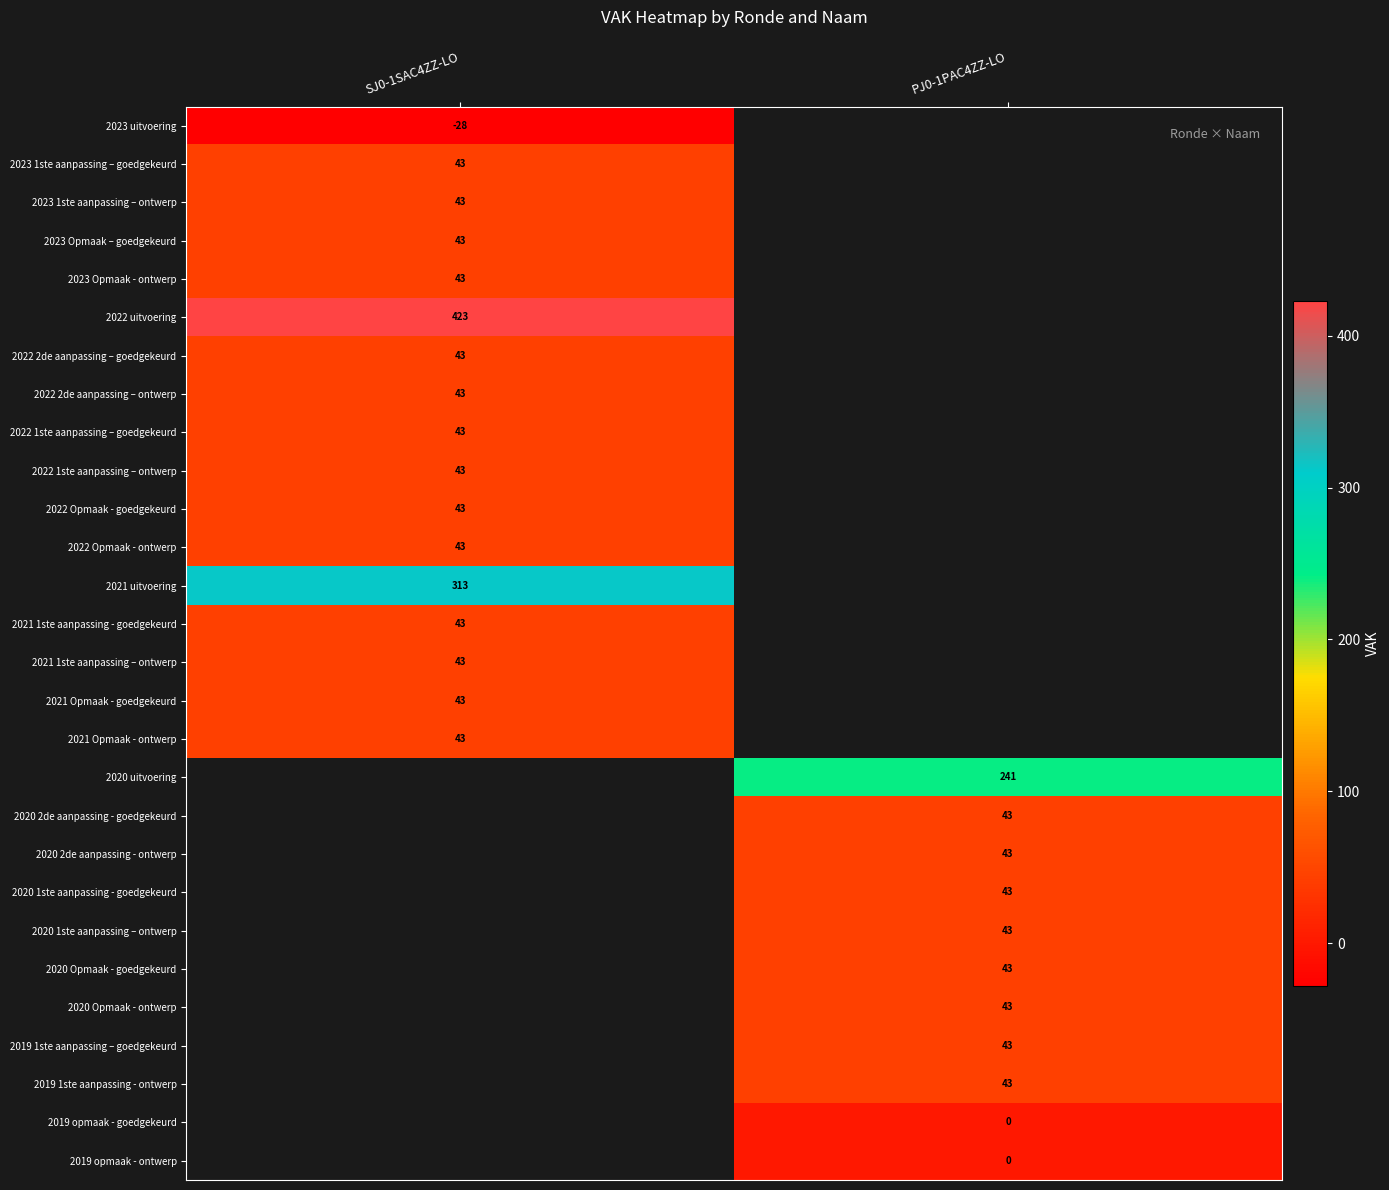

The 2020 Opmaak - goedgekeurd series shows 76 at PJ0-1PAC4ZZ-LO. True or false?

False